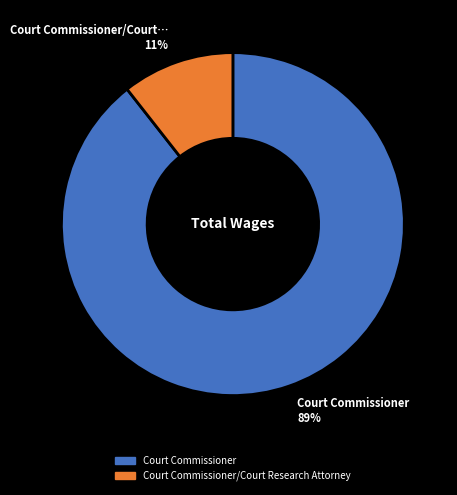

Is there any slice that represents more than half of the pie?

Yes